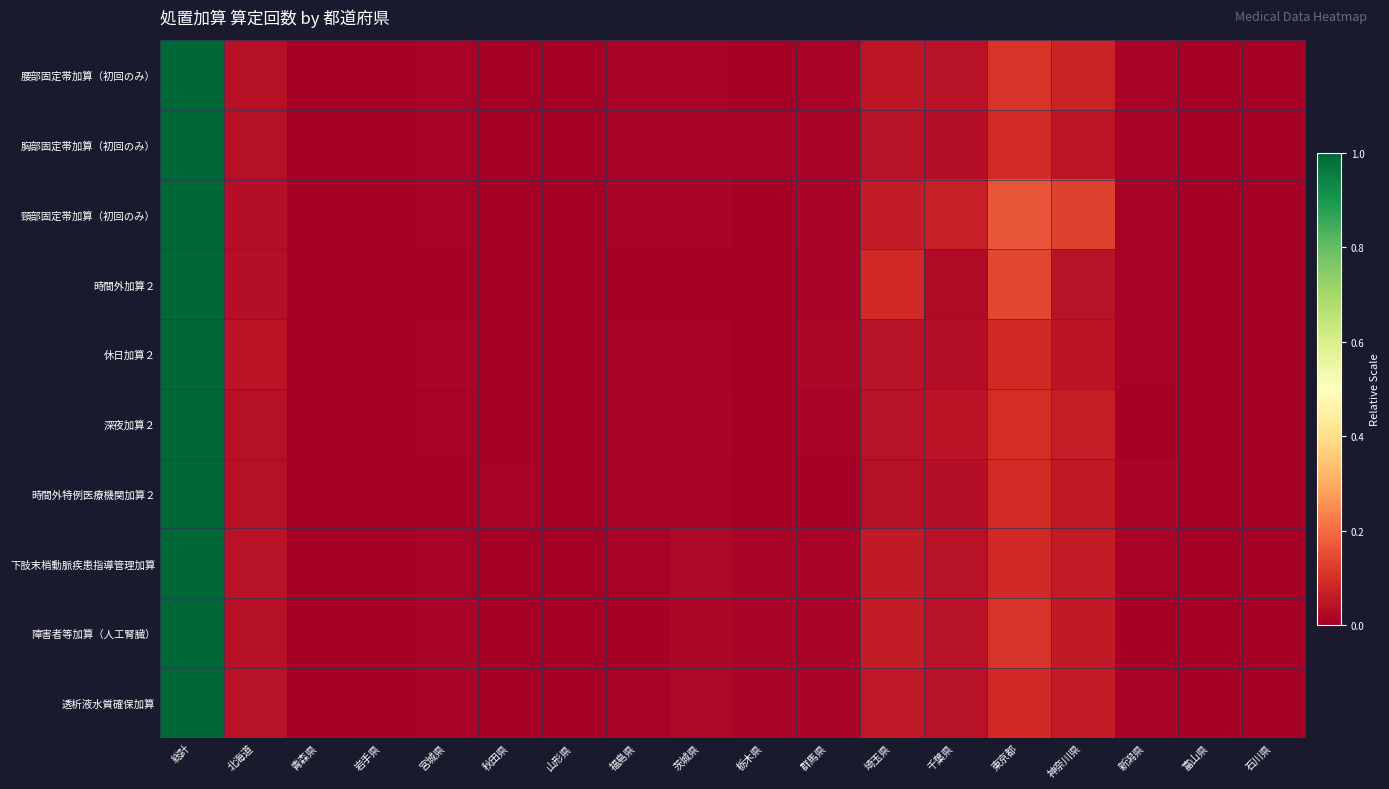

Reading left to right, what are all the values shown in this chart?

腰部固定帯加算（初回のみ）: 総計=1.0	北海道=0.0	青森県=0.0	岩手県=0.0	宮城県=0.0	秋田県=0.0	山形県=0.0	福島県=0.0	茨城県=0.0	栃木県=0.0	群馬県=0.0	埼玉県=0.0	千葉県=0.0	東京都=0.1	神奈川県=0.1	新潟県=0.0	富山県=0.0	石川県=0.0
胸部固定帯加算（初回のみ）: 総計=1.0	北海道=0.0	青森県=0.0	岩手県=0.0	宮城県=0.0	秋田県=0.0	山形県=0.0	福島県=0.0	茨城県=0.0	栃木県=0.0	群馬県=0.0	埼玉県=0.0	千葉県=0.0	東京都=0.1	神奈川県=0.1	新潟県=0.0	富山県=0.0	石川県=0.0
頸部固定帯加算（初回のみ）: 総計=1.0	北海道=0.0	青森県=0.0	岩手県=0.0	宮城県=0.0	秋田県=0.0	山形県=0.0	福島県=0.0	茨城県=0.0	栃木県=0.0	群馬県=0.0	埼玉県=0.1	千葉県=0.1	東京都=0.2	神奈川県=0.1	新潟県=0.0	富山県=0.0	石川県=0.0
時間外加算２: 総計=1.0	北海道=0.0	青森県=0.0	岩手県=0.0	宮城県=0.0	秋田県=0.0	山形県=0.0	福島県=0.0	茨城県=0.0	栃木県=0.0	群馬県=0.0	埼玉県=0.1	千葉県=0.0	東京都=0.1	神奈川県=0.0	新潟県=0.0	富山県=0.0	石川県=0.0
休日加算２: 総計=1.0	北海道=0.0	青森県=0.0	岩手県=0.0	宮城県=0.0	秋田県=0.0	山形県=0.0	福島県=0.0	茨城県=0.0	栃木県=0.0	群馬県=0.0	埼玉県=0.0	千葉県=0.0	東京都=0.1	神奈川県=0.0	新潟県=0.0	富山県=0.0	石川県=0.0
深夜加算２: 総計=1.0	北海道=0.0	青森県=0.0	岩手県=0.0	宮城県=0.0	秋田県=0.0	山形県=0.0	福島県=0.0	茨城県=0.0	栃木県=0.0	群馬県=0.0	埼玉県=0.0	千葉県=0.0	東京都=0.1	神奈川県=0.1	新潟県=0.0	富山県=0.0	石川県=0.0
時間外特例医療機関加算２: 総計=1.0	北海道=0.0	青森県=0.0	岩手県=0.0	宮城県=0.0	秋田県=0.0	山形県=0.0	福島県=0.0	茨城県=0.0	栃木県=0.0	群馬県=0.0	埼玉県=0.0	千葉県=0.0	東京都=0.1	神奈川県=0.1	新潟県=0.0	富山県=0.0	石川県=0.0
下肢末梢動脈疾患指導管理加算: 総計=1.0	北海道=0.0	青森県=0.0	岩手県=0.0	宮城県=0.0	秋田県=0.0	山形県=0.0	福島県=0.0	茨城県=0.0	栃木県=0.0	群馬県=0.0	埼玉県=0.1	千葉県=0.0	東京都=0.1	神奈川県=0.1	新潟県=0.0	富山県=0.0	石川県=0.0
障害者等加算（人工腎臓）: 総計=1.0	北海道=0.0	青森県=0.0	岩手県=0.0	宮城県=0.0	秋田県=0.0	山形県=0.0	福島県=0.0	茨城県=0.0	栃木県=0.0	群馬県=0.0	埼玉県=0.1	千葉県=0.0	東京都=0.1	神奈川県=0.1	新潟県=0.0	富山県=0.0	石川県=0.0
透析液水質確保加算: 総計=1.0	北海道=0.0	青森県=0.0	岩手県=0.0	宮城県=0.0	秋田県=0.0	山形県=0.0	福島県=0.0	茨城県=0.0	栃木県=0.0	群馬県=0.0	埼玉県=0.1	千葉県=0.0	東京都=0.1	神奈川県=0.1	新潟県=0.0	富山県=0.0	石川県=0.0